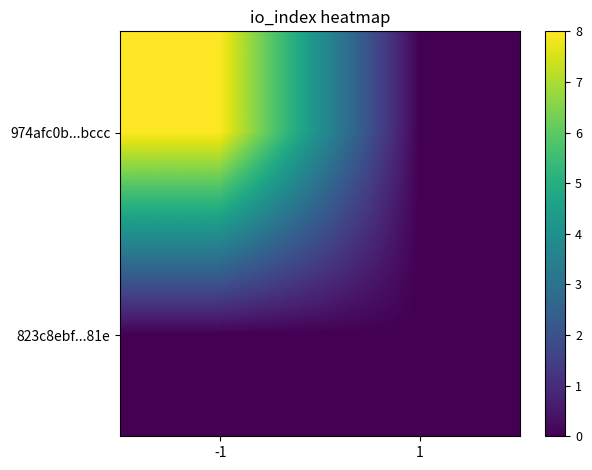

How many data points does each series have?

2